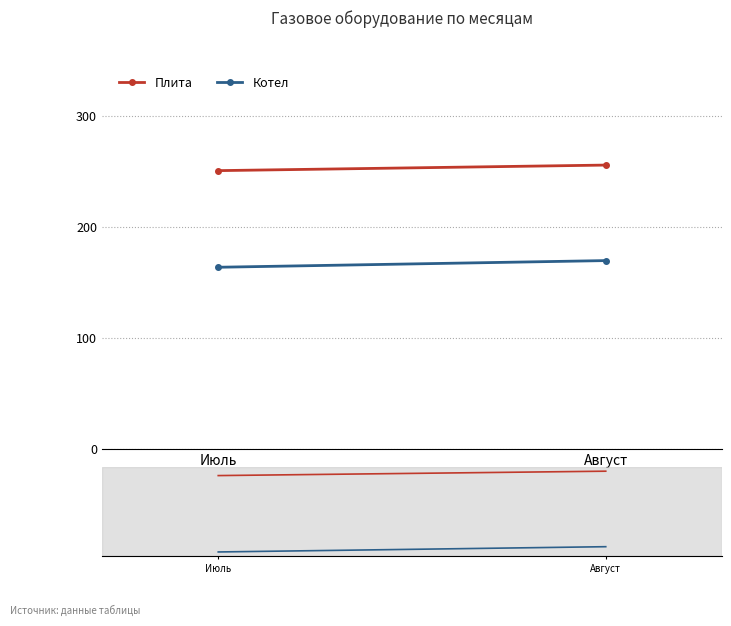

The value of Котел at Июль is 164. True or false?

True